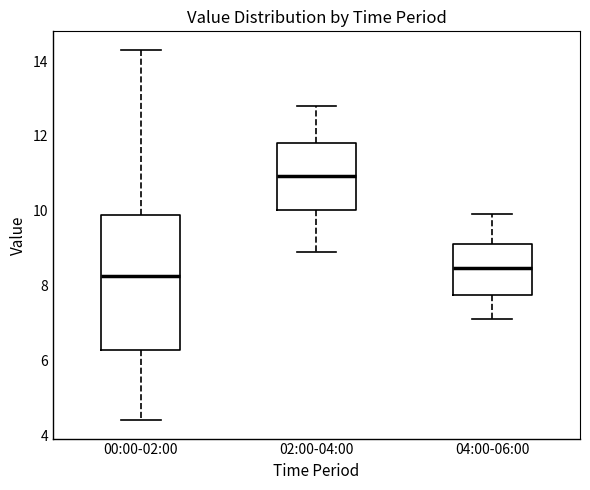

Where does the median line of the box for 02:00-04:00 sit on the y-axis? The values are not printed on the chart, so give them approximately, as read against the axis.

11.0